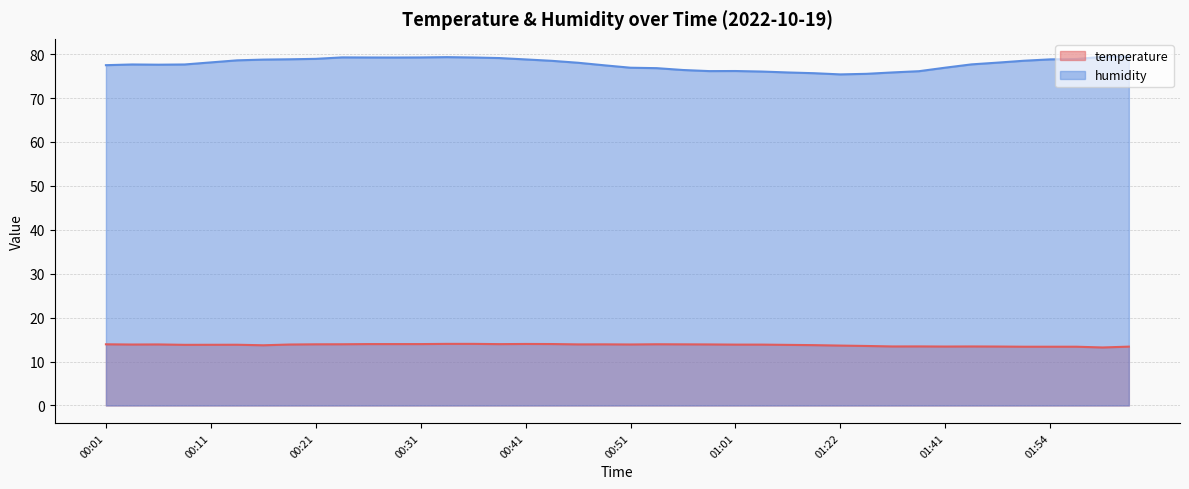

Which category has the lowest value in the temperature series?

01:59